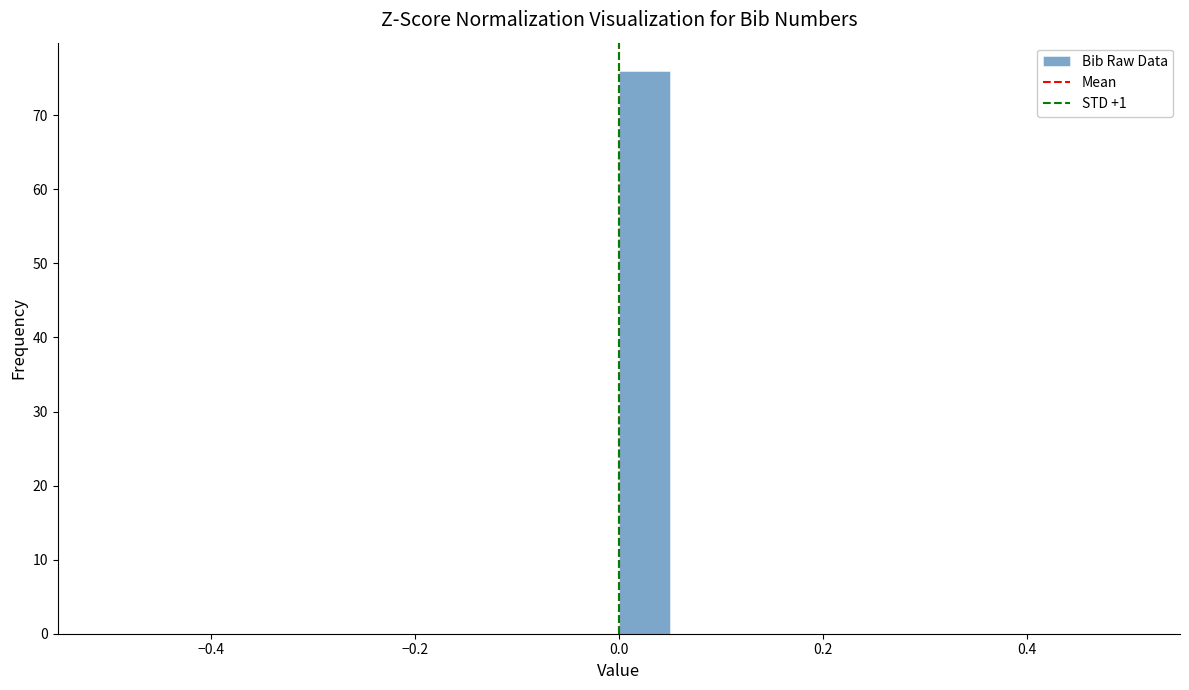

Read against the x-axis, roughly where is the centre of the tallest bar?

0.02